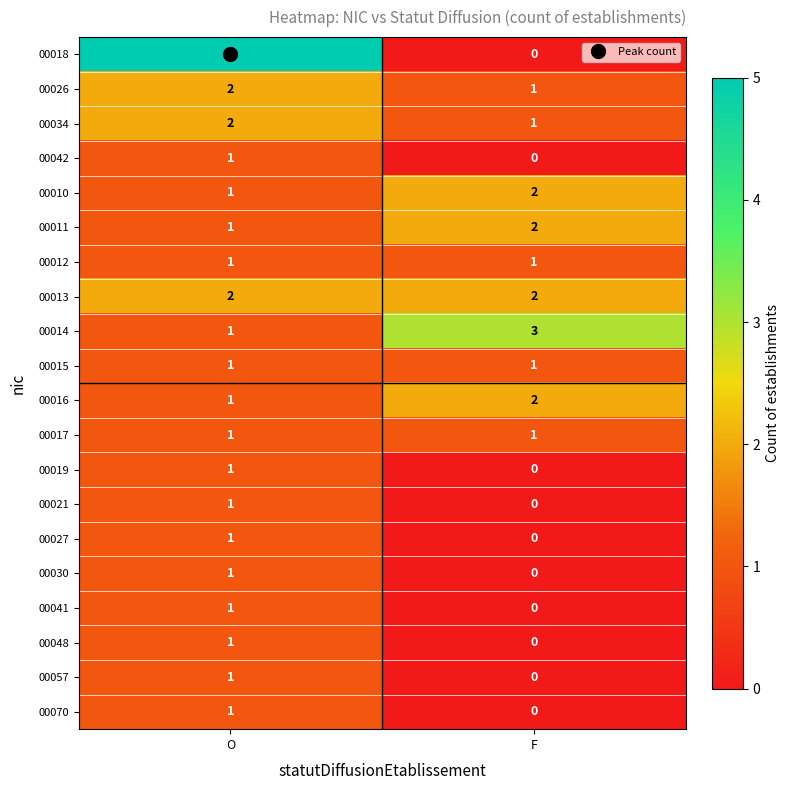

What is the sum of all 00026 values?

3